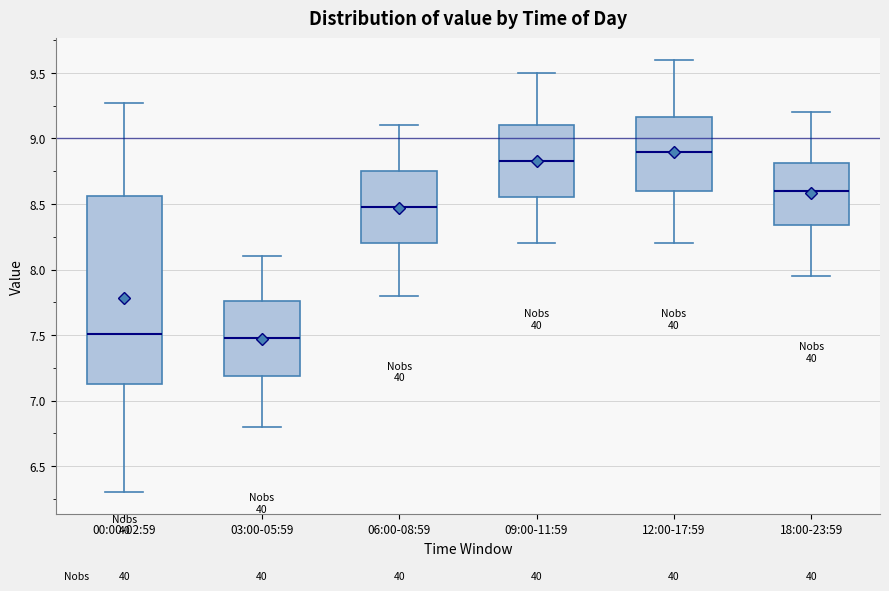

Reading left to right, read every box against the y-axis: the position of its median line, the range the box covers, and the ends of its whiskers. The values are not printed on the chart, so give them approximately, as read against the axis.

00:00-02:59: median 7.50, box 7.15 to 8.55, whiskers 6.30 to 9.25
03:00-05:59: median 7.50, box 7.20 to 7.75, whiskers 6.80 to 8.10
06:00-08:59: median 8.50, box 8.20 to 8.75, whiskers 7.80 to 9.10
09:00-11:59: median 8.85, box 8.55 to 9.10, whiskers 8.20 to 9.50
12:00-17:59: median 8.90, box 8.60 to 9.15, whiskers 8.20 to 9.60
18:00-23:59: median 8.60, box 8.35 to 8.80, whiskers 7.95 to 9.20